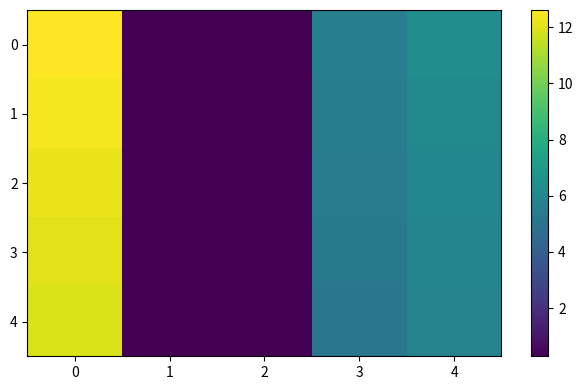

List the series in order of their overall mean, highest first.

row_0, row_1, row_2, row_3, row_4